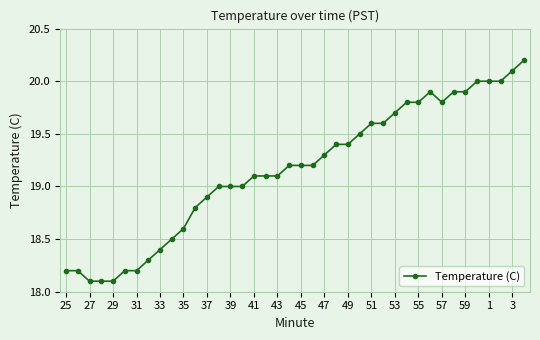

Reading left to right, transcribe all the data shown in this chart.

18.2	18.2	18.1	18.1	18.1	18.2	18.2	18.3	18.4	18.5	18.6	18.8	18.9	19.0	19.0	19.0	19.1	19.1	19.1	19.2	19.2	19.2	19.3	19.4	19.4	19.5	19.6	19.6	19.7	19.8	19.8	19.9	19.8	19.9	19.9	20.0	20.0	20.0	20.1	20.2